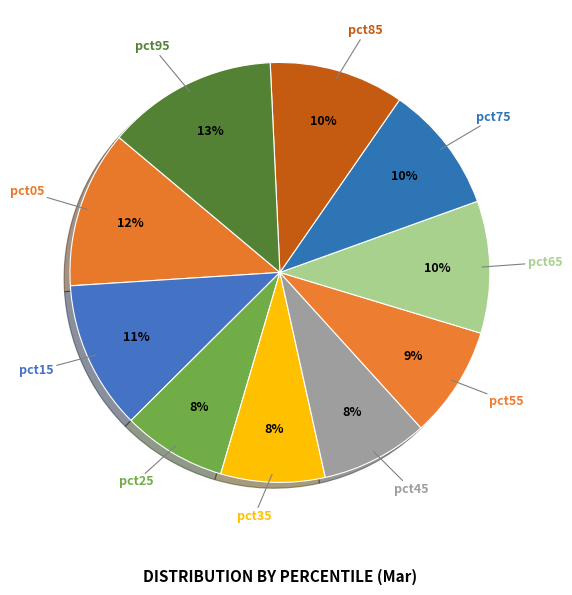

Count the number of slices in the pie.

10